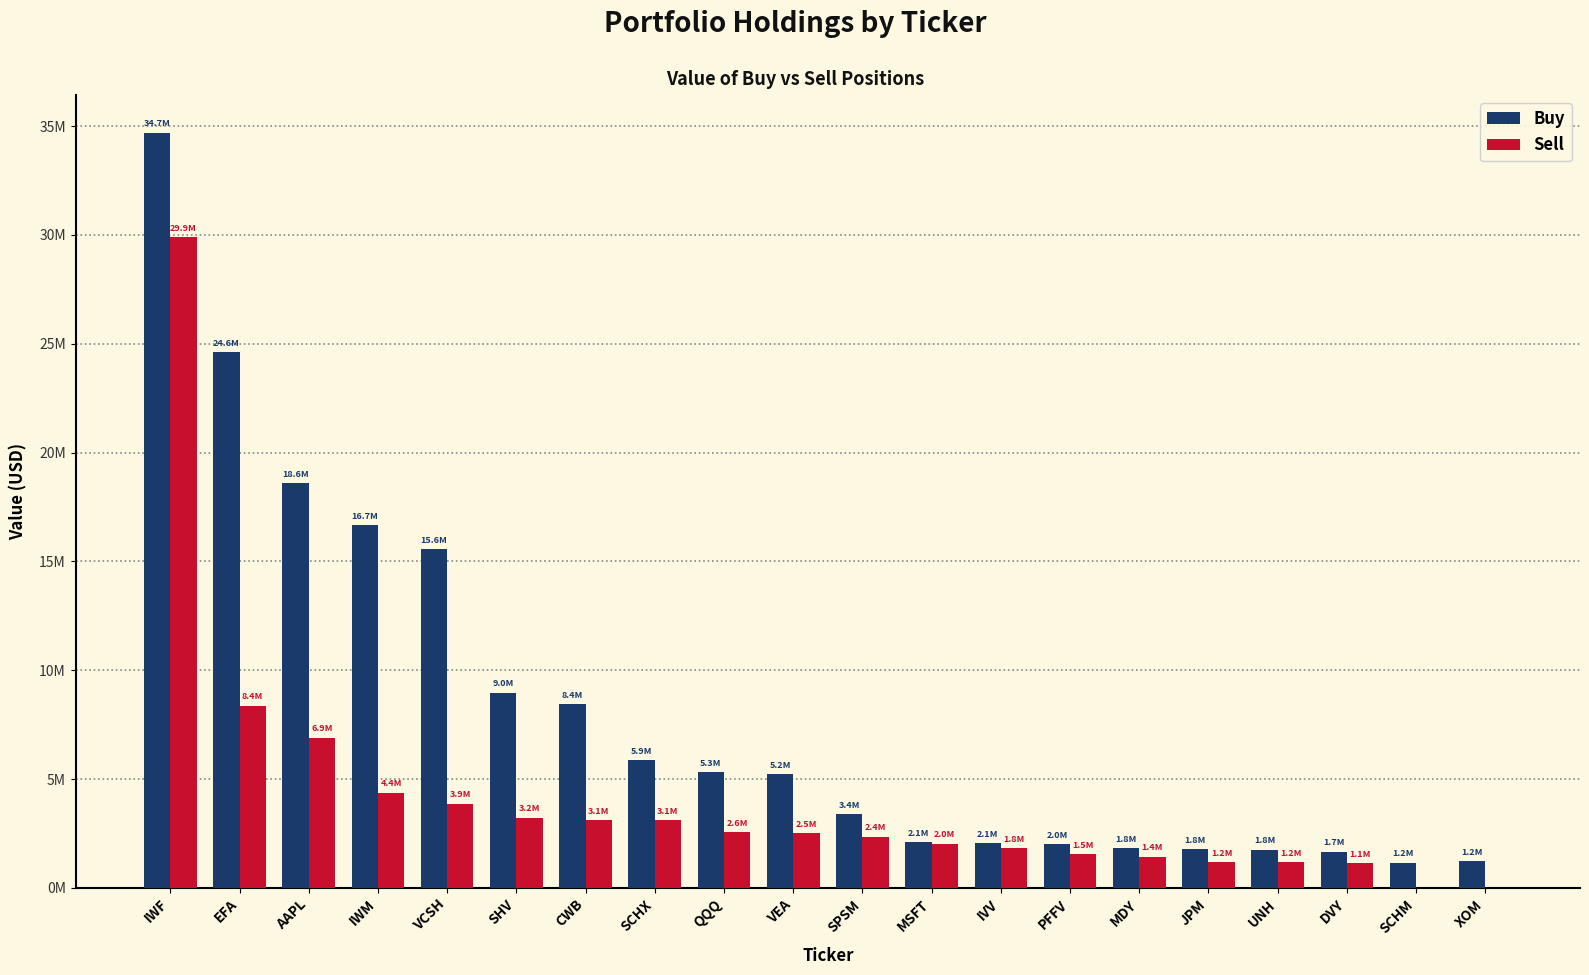

What are all the series names shown in the legend?

Buy, Sell